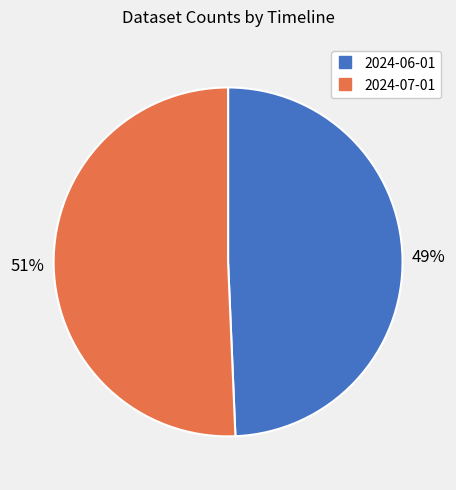

To the nearest percent, what is the combined percentage of 2024-07-01 and 2024-06-01?

100%